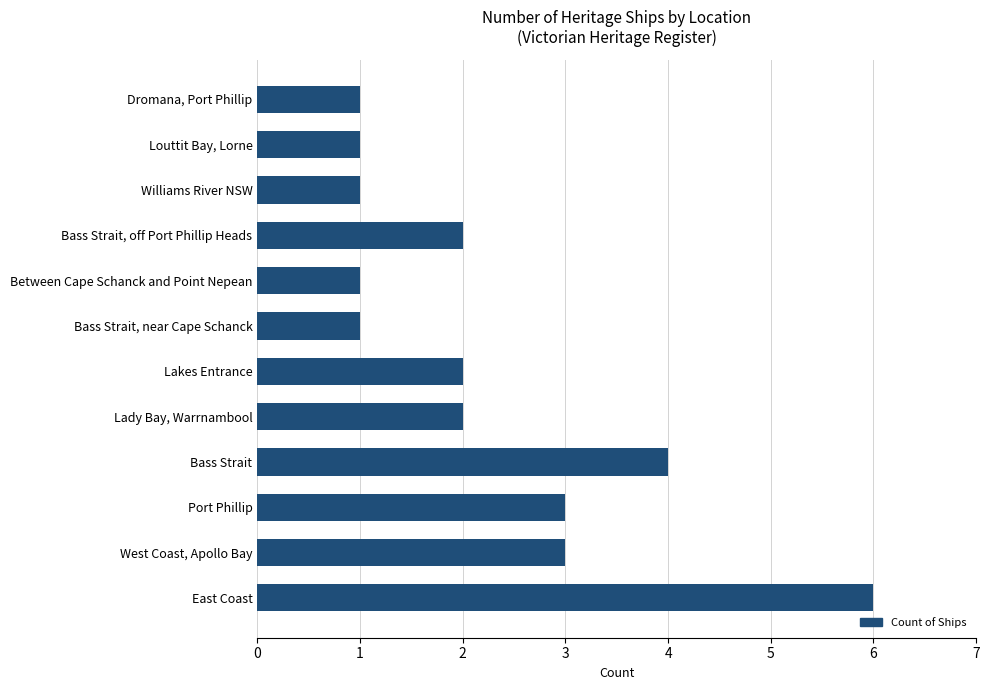

Reading bottom to top, transcribe all the data shown in this chart.

East Coast=6	West Coast, Apollo Bay=3	Port Phillip=3	Bass Strait=4	Lady Bay, Warrnambool=2	Lakes Entrance=2	Bass Strait, near Cape Schanck=1	Between Cape Schanck and Point Nepean=1	Bass Strait, off Port Phillip Heads=2	Williams River NSW=1	Louttit Bay, Lorne=1	Dromana, Port Phillip=1